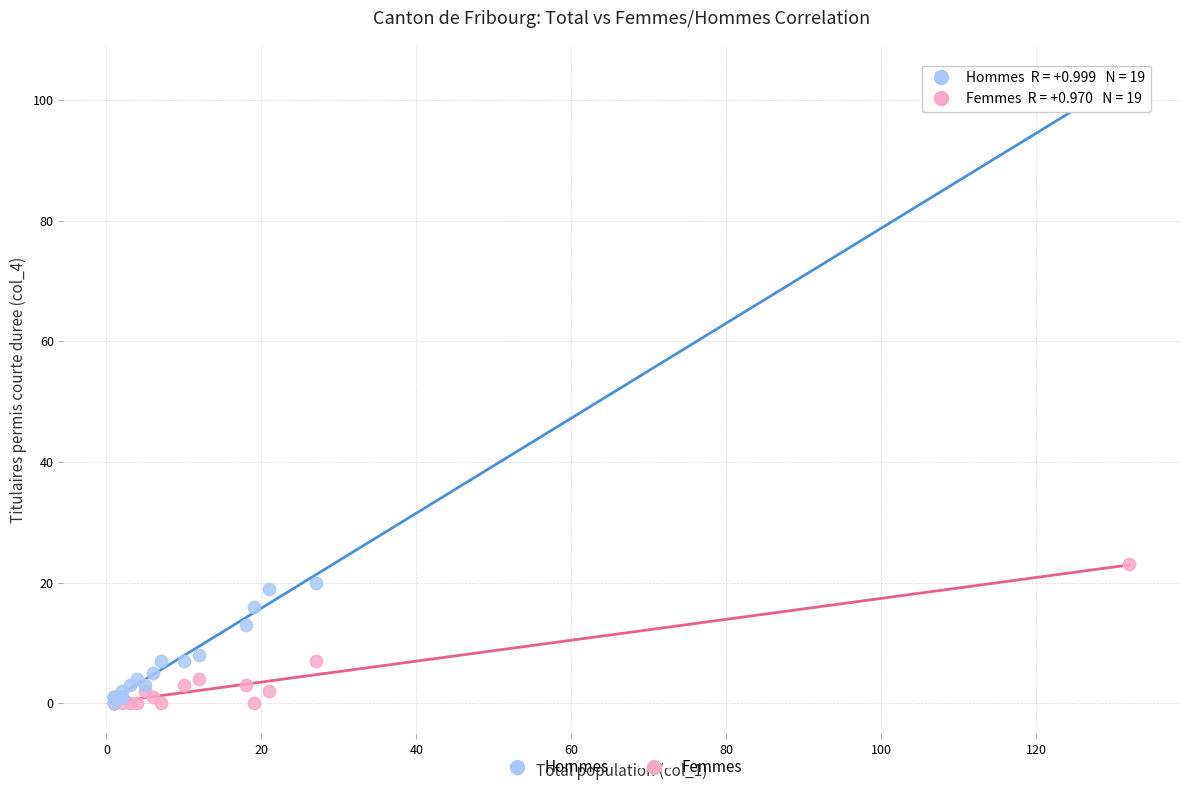

In the Hommes series, what Y value is closest to 52?

20